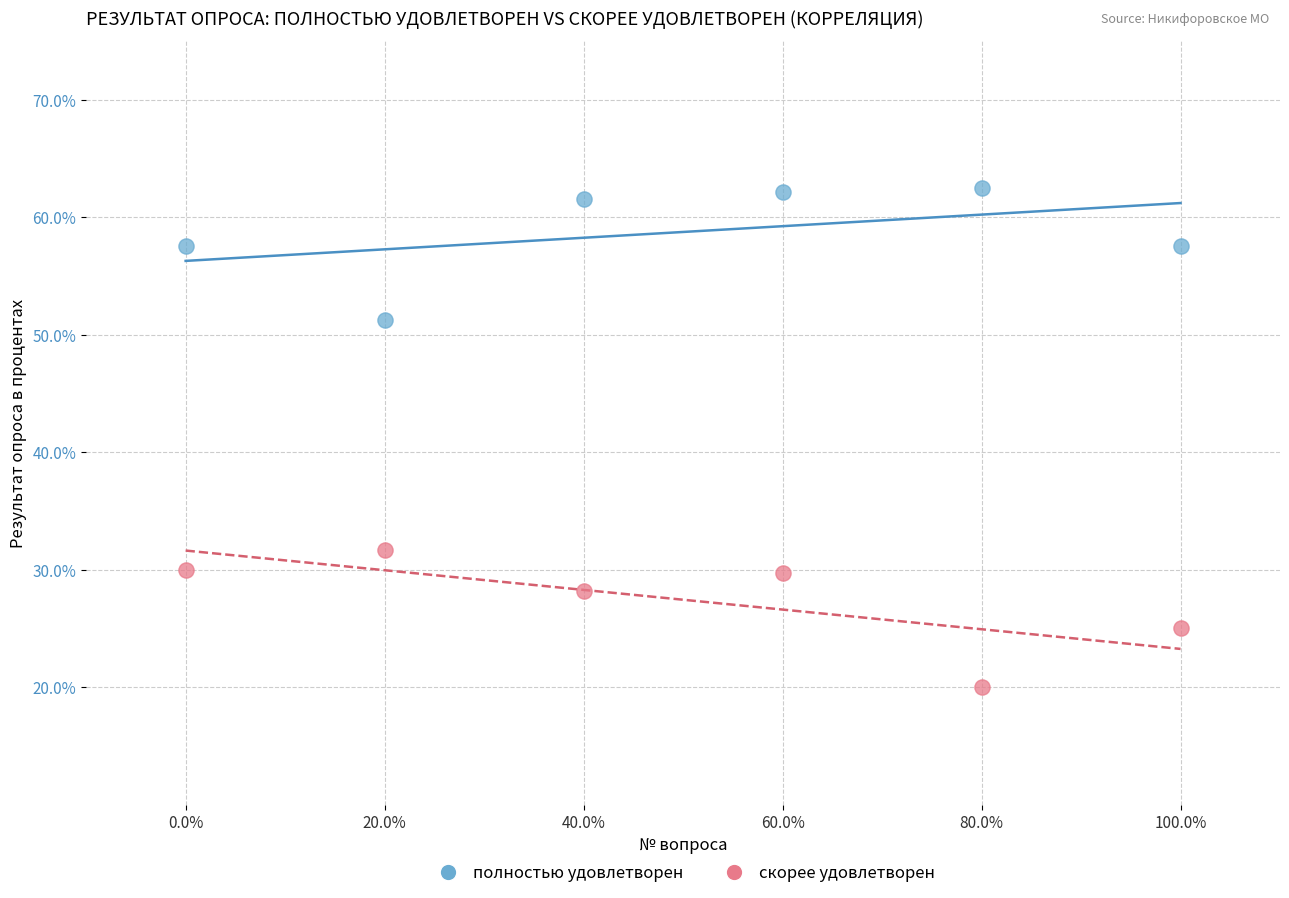

Across all series, what Y value is closest to 41?

31.7